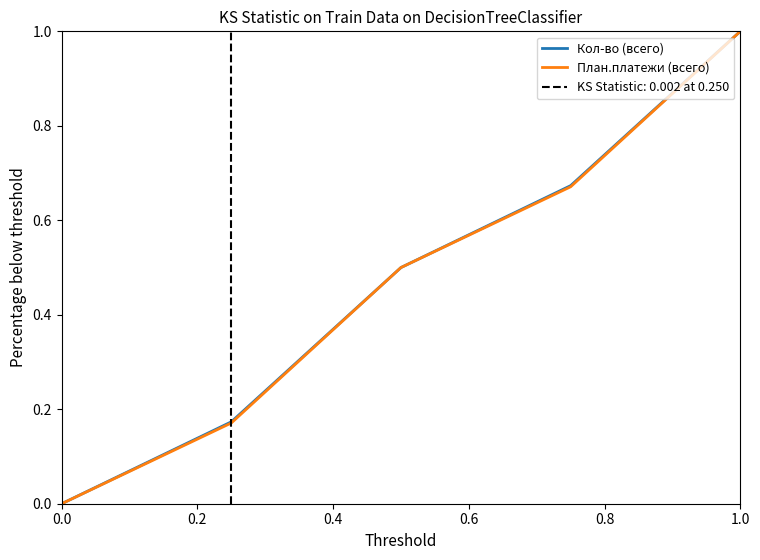

Is it true that Кол-во (всего) equals 0.0 at 0.0?

True